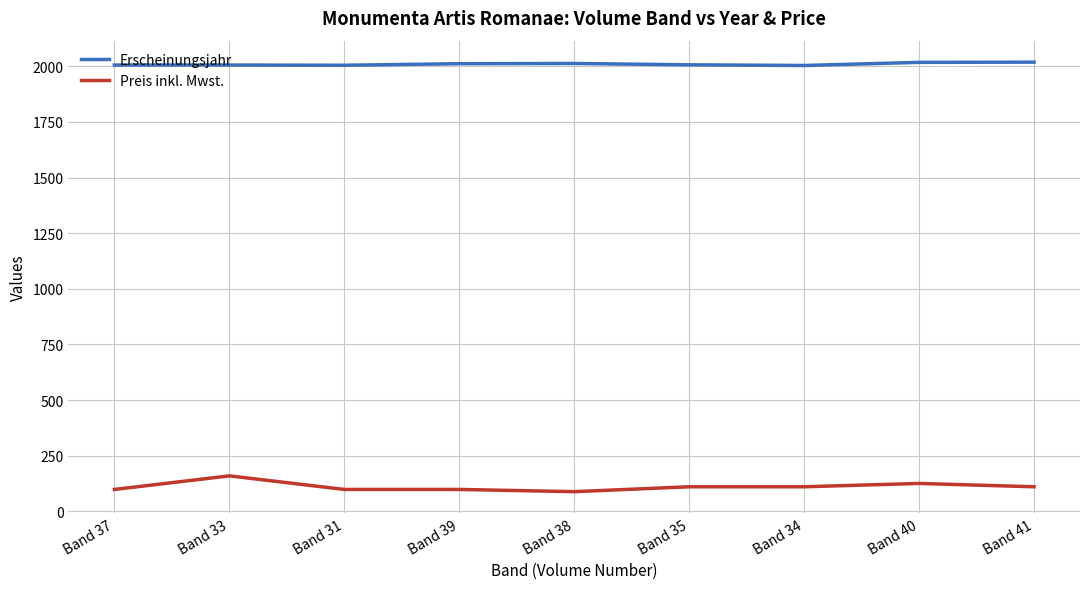

What is the difference between the highest and lowest values at Band 31?

1907